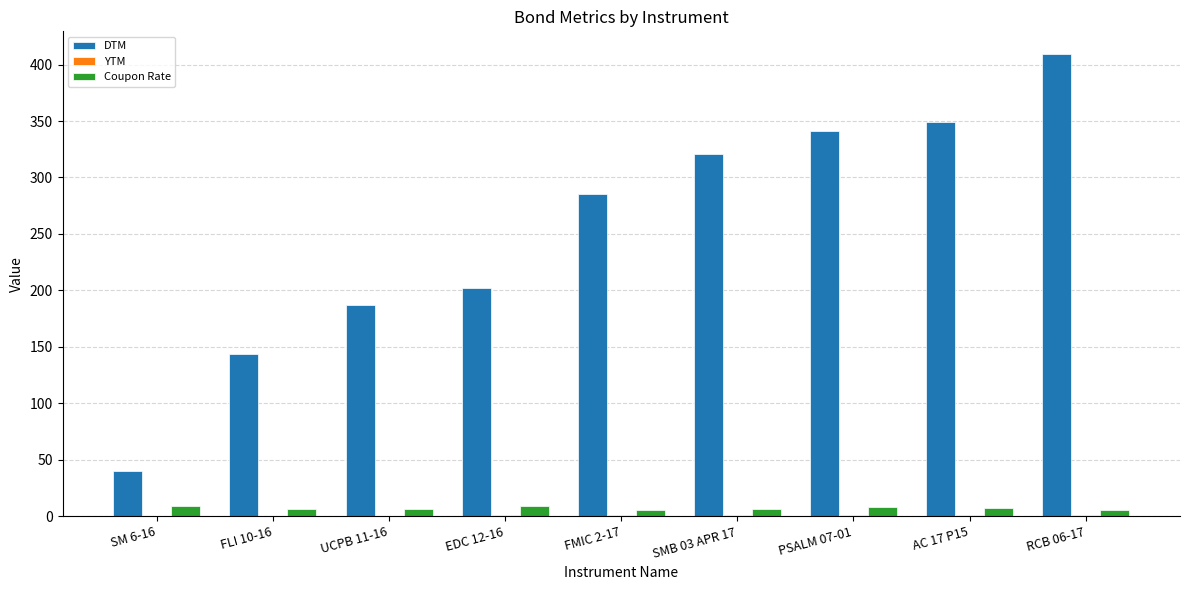

What is the greatest value displayed?

409.0